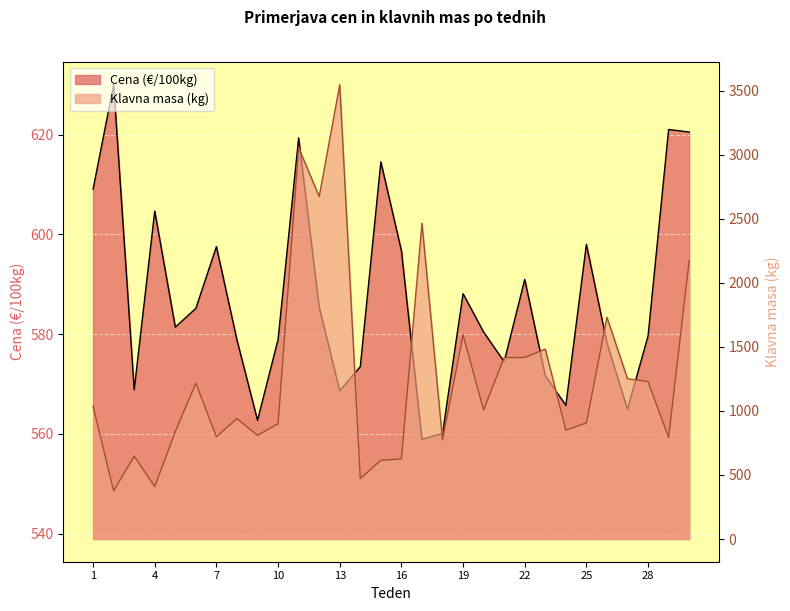

Reading left to right, list all the values displayed in this chart.

Cena (EUR/100kg): 609.1	630.0	568.9	604.6	581.4	585.2	597.5	578.8	562.7	578.9	619.3	585.5	568.6	573.5	614.5	596.7	558.9	560.1	588.1	580.4	574.5	591.0	571.7	565.7	598.0	578.2	564.9	579.6	621.0	620.5
Klavna masa (kg): 1037.0	376.0	646.0	409.0	838.0	1216.0	798.0	940.0	809.0	900.0	3055.0	2673.0	3546.0	472.0	614.0	625.0	2465.0	775.0	1593.0	1008.0	1416.0	1417.0	1482.0	850.0	906.0	1731.0	1251.0	1229.0	793.0	2172.0